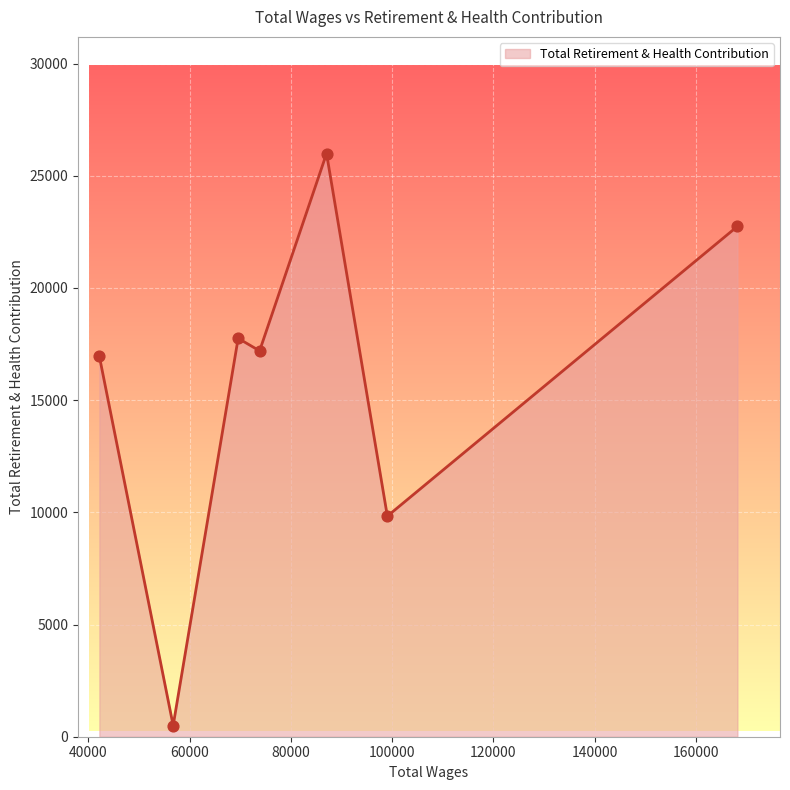

What is the sum of all values?

110969